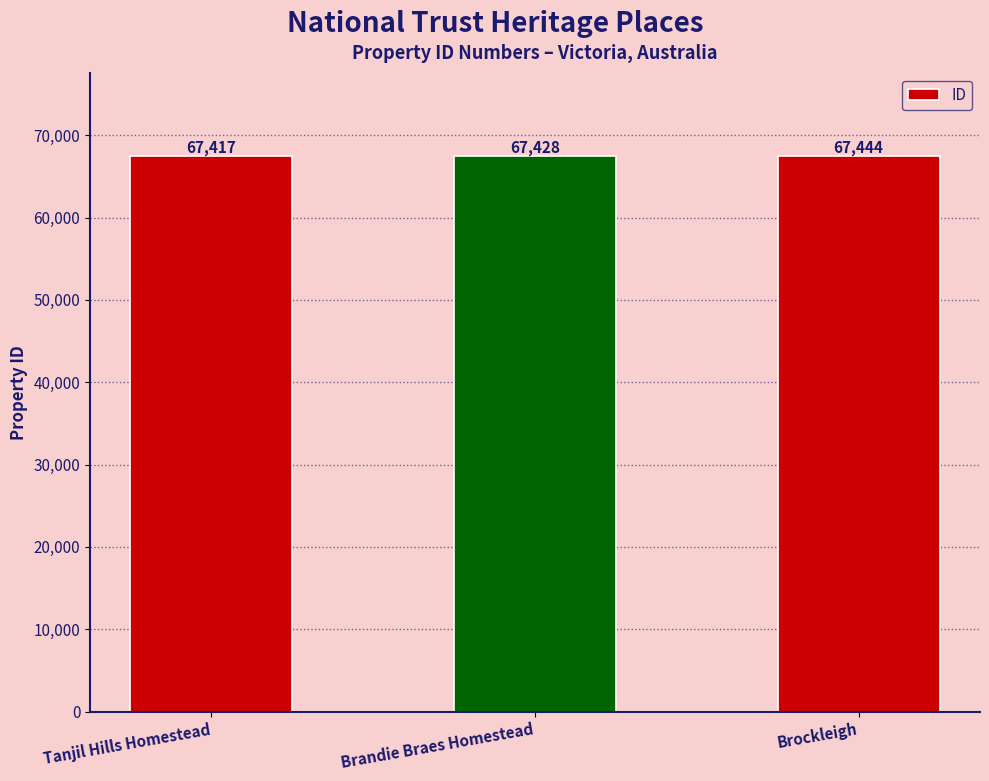

Where is the data nearest to the value 67430?

Brandie Braes Homestead